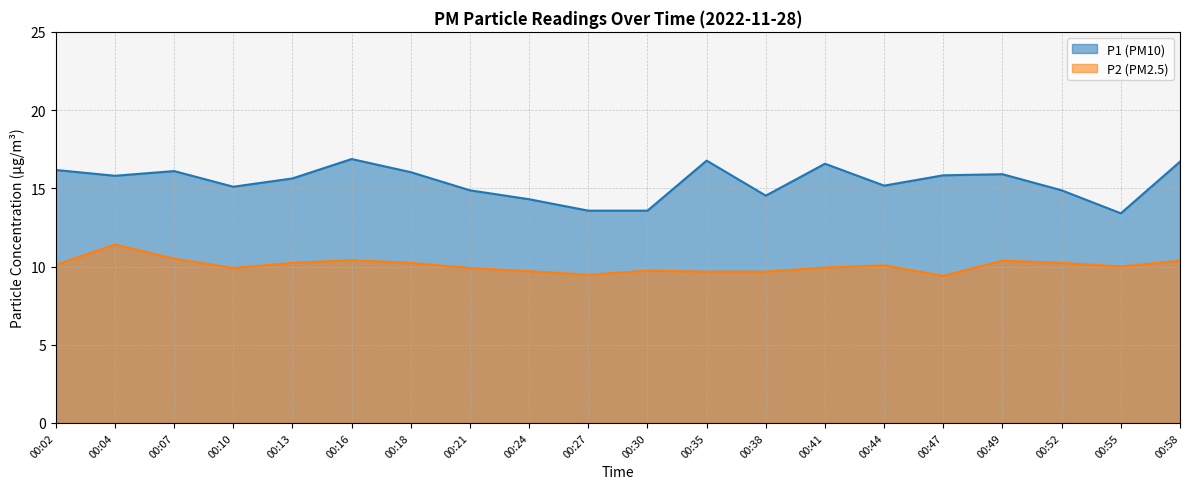

Reading left to right, what are all the values shown in this chart?

P1: 00:02=16.2	00:04=15.8	00:07=16.1	00:10=15.1	00:13=15.6	00:16=16.9	00:18=16.0	00:21=14.9	00:24=14.3	00:27=13.6	00:30=13.6	00:35=16.8	00:38=14.5	00:41=16.6	00:44=15.2	00:47=15.8	00:49=15.9	00:52=14.9	00:55=13.4	00:58=16.7
P2: 00:02=10.1	00:04=11.4	00:07=10.5	00:10=9.9	00:13=10.2	00:16=10.4	00:18=10.2	00:21=9.9	00:24=9.7	00:27=9.5	00:30=9.7	00:35=9.7	00:38=9.7	00:41=9.9	00:44=10.1	00:47=9.4	00:49=10.4	00:52=10.2	00:55=10.0	00:58=10.4